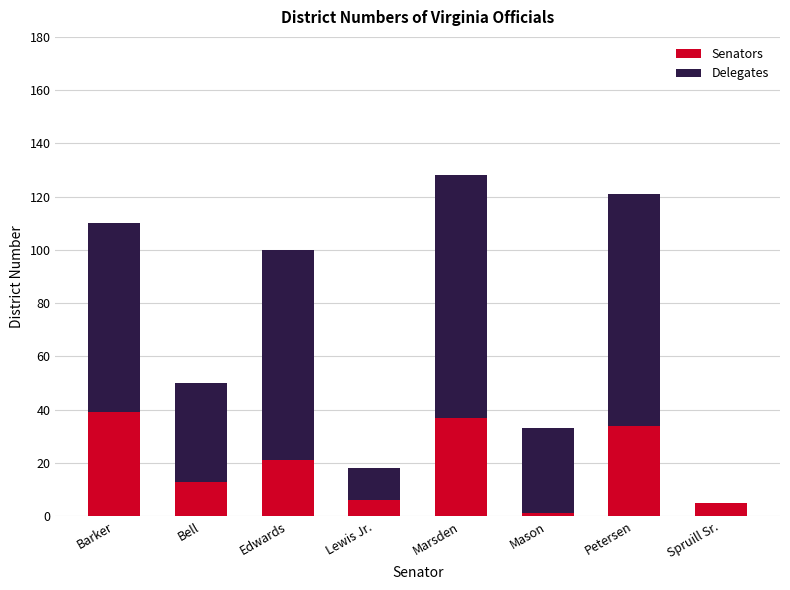

True or false: Senators has a value of 13 at Bell.

True